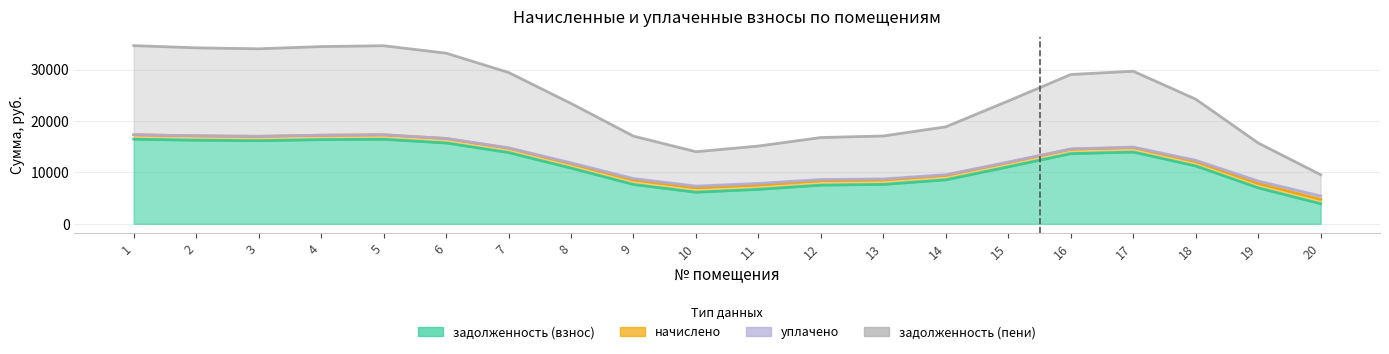

What are all the series names shown in the legend?

задолженность (взнос), начислено, уплачено, задолженность (пени)